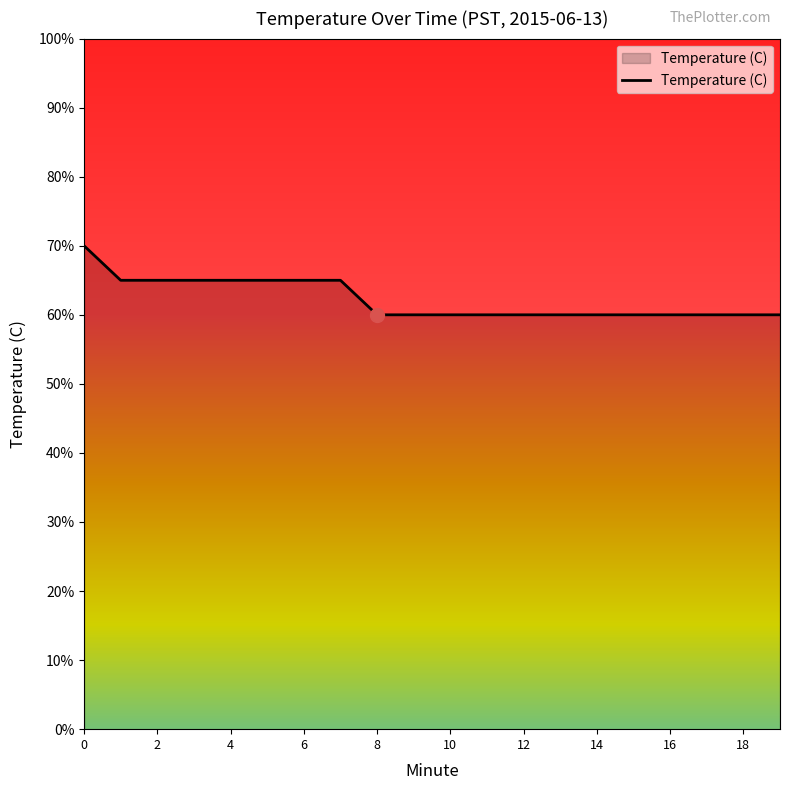

What is the minimum value shown in the chart?

60.0